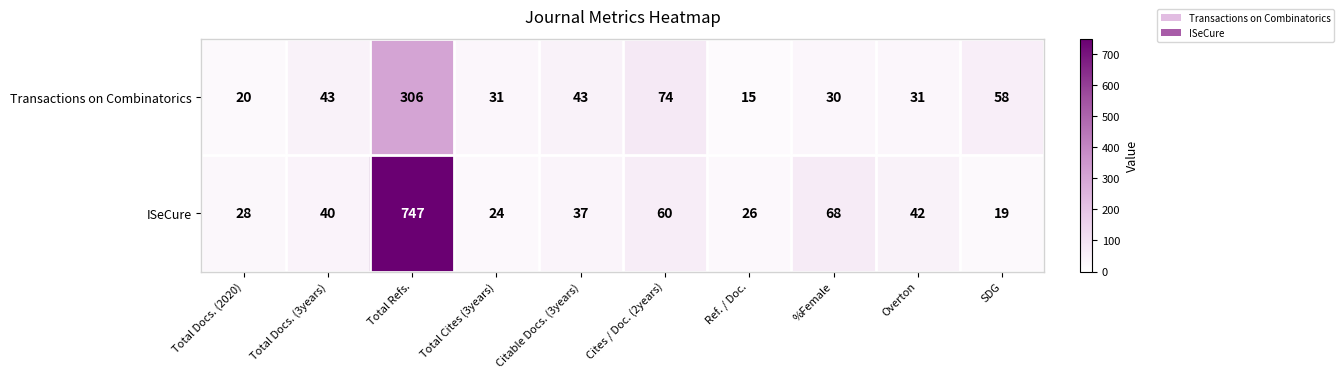

Is it true that ISeCure equals 69 at Total Docs. (3years)?

False